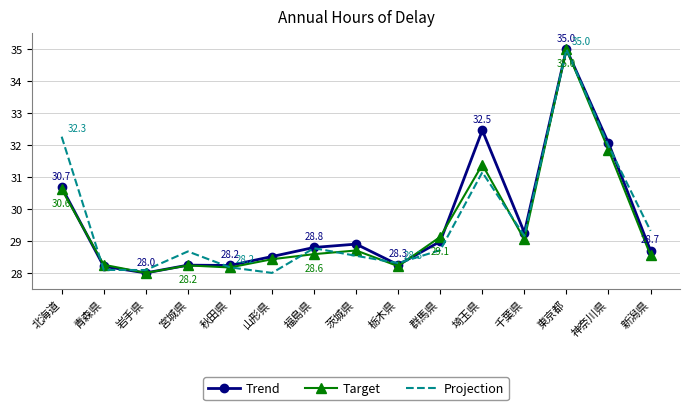

What position from the right is 北海道?

15